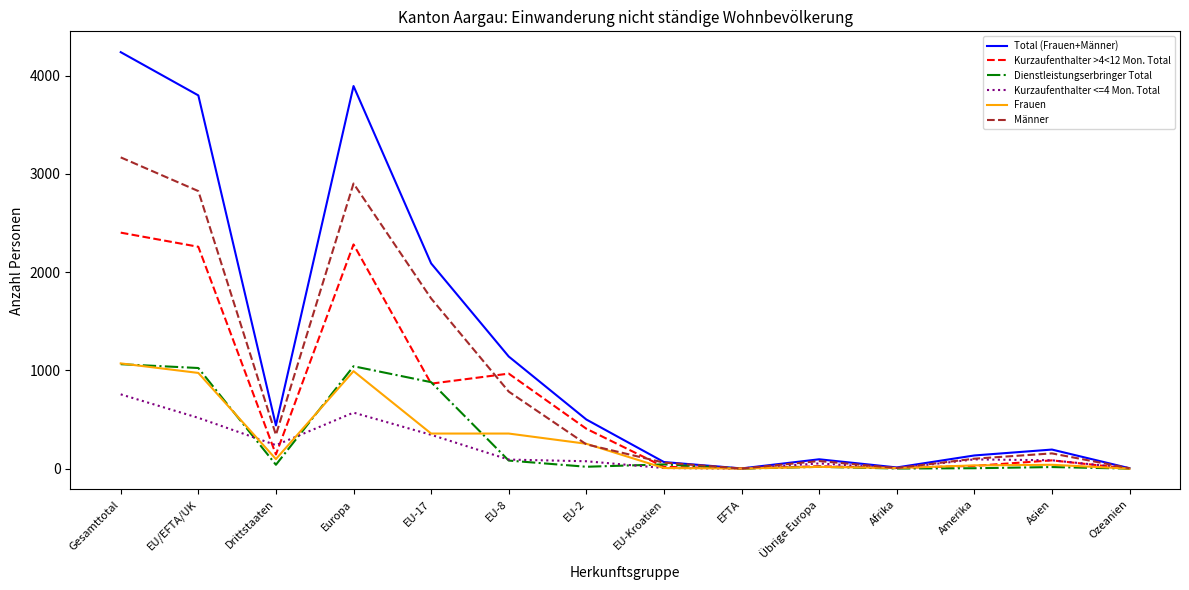

What is the maximum value for Männer?

3168